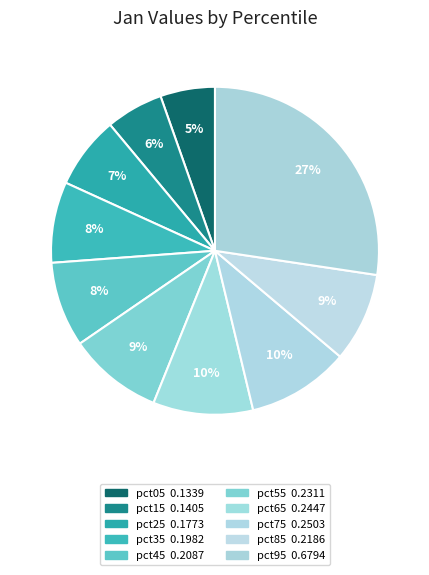

To the nearest percent, what is the average slice percentage?

10%